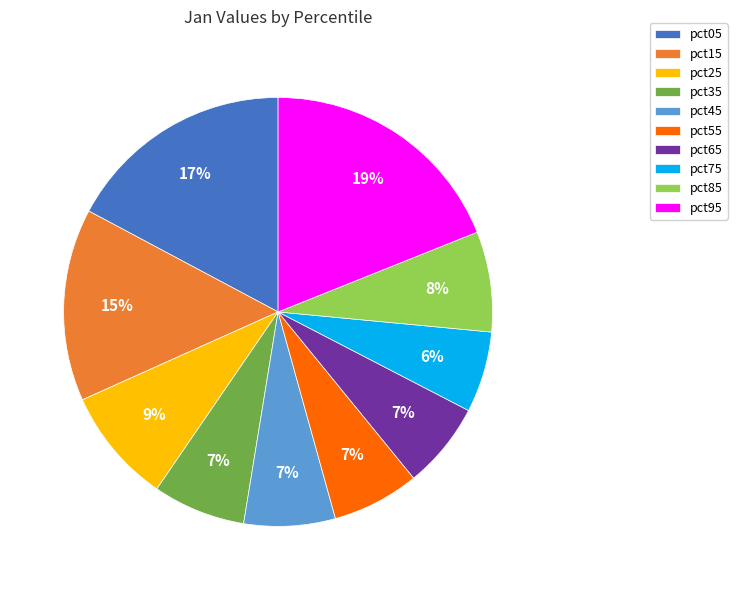

The pct35 slice represents 7% of the pie. True or false?

True